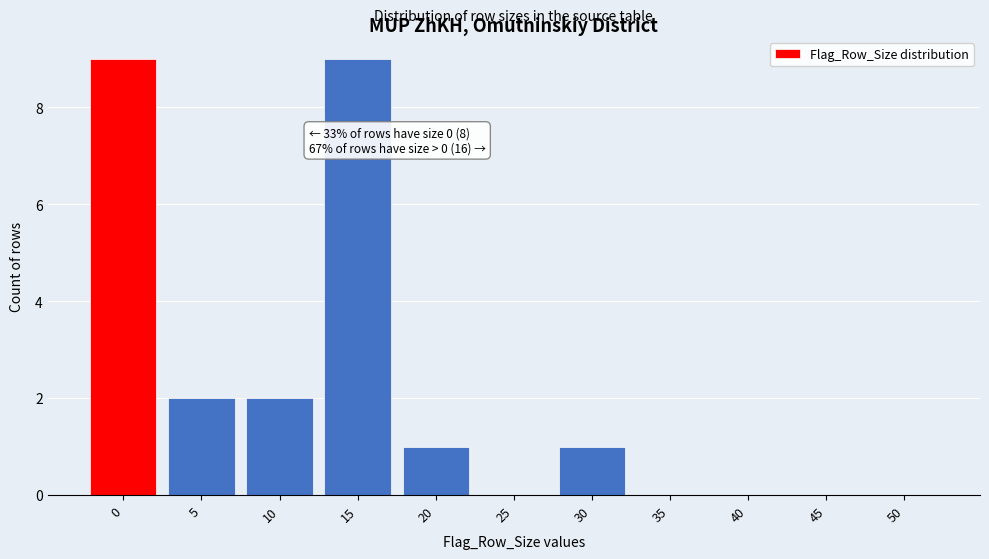

Reading right to left, what are all the values shown in this chart?

50=0	45=0	40=0	35=0	30=1	25=0	20=1	15=9	10=2	5=2	0=9